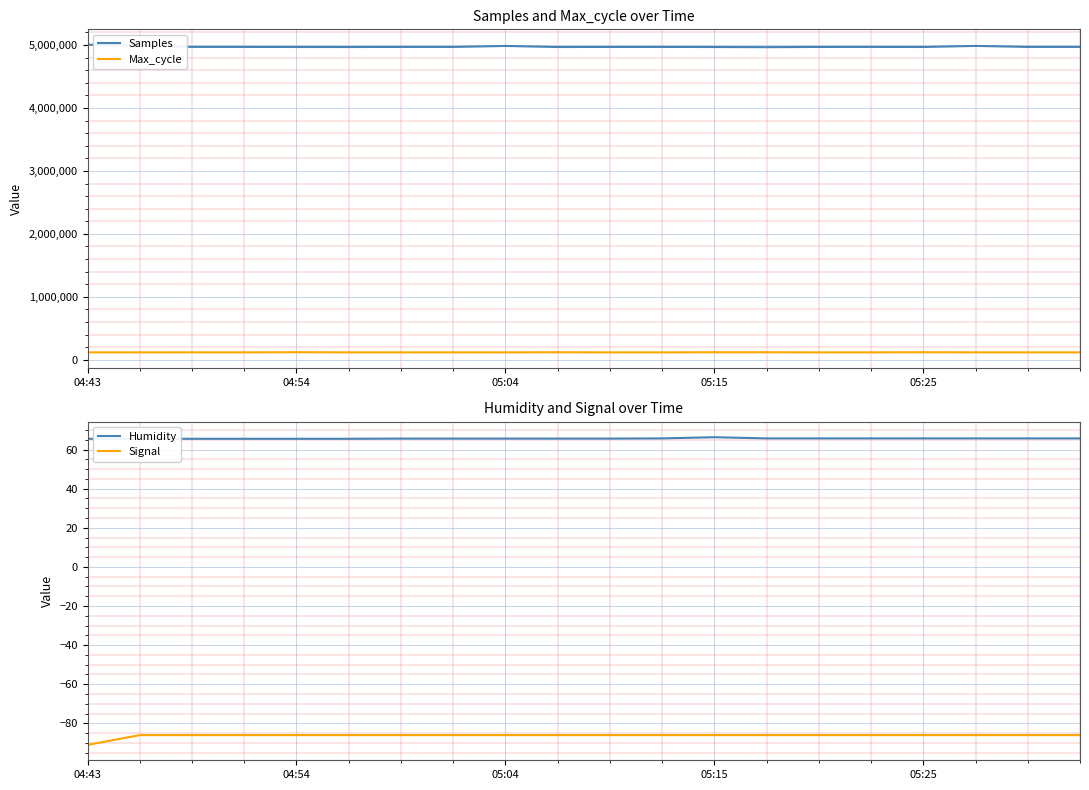

True or false: Signal has a value of -86 at 04:54.

True